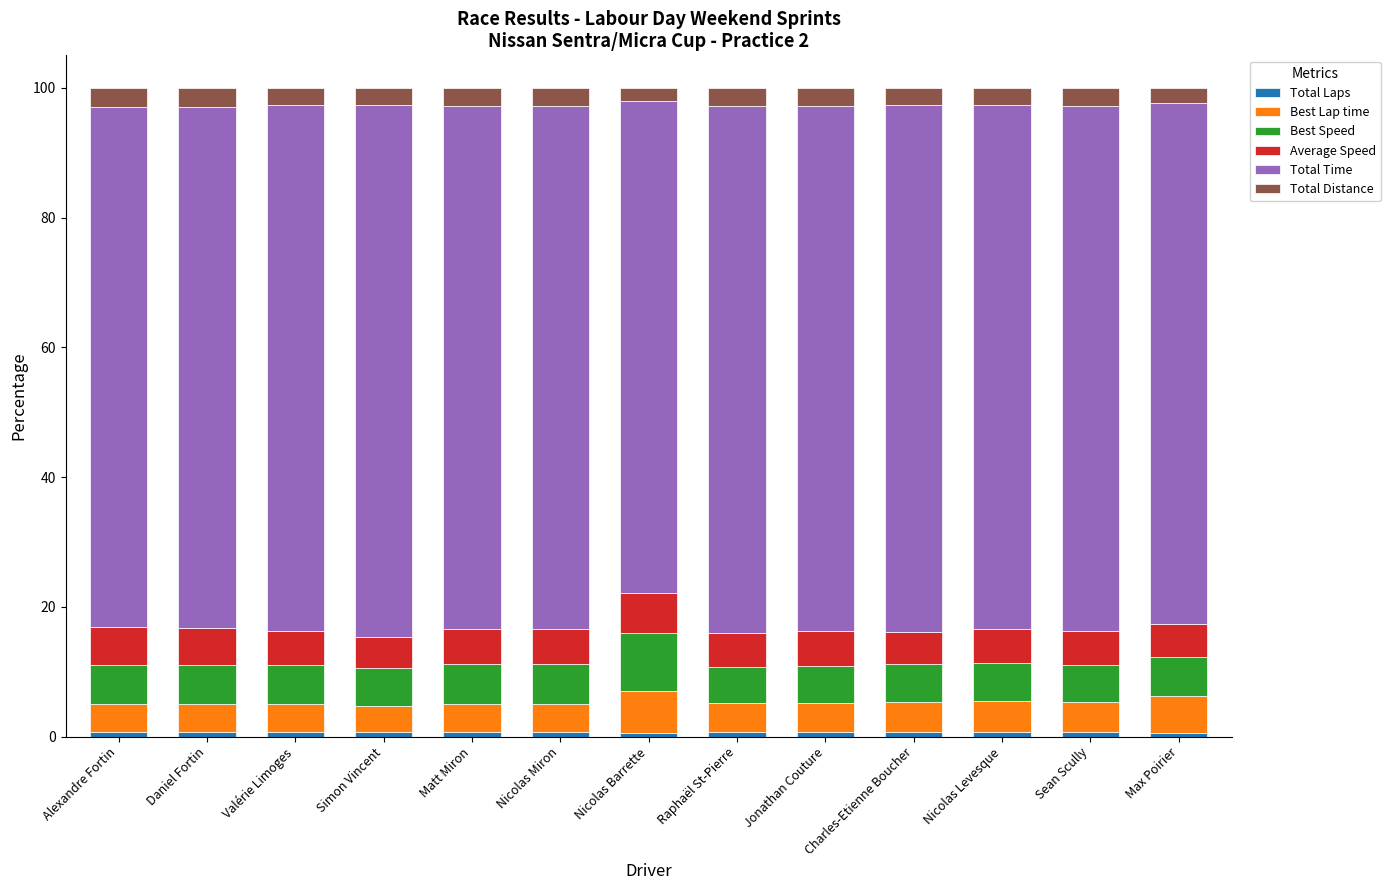

List the series in order of their peak value, highest first.

Total Time, Best Speed, Best Lap time, Average Speed, Total Distance, Total Laps